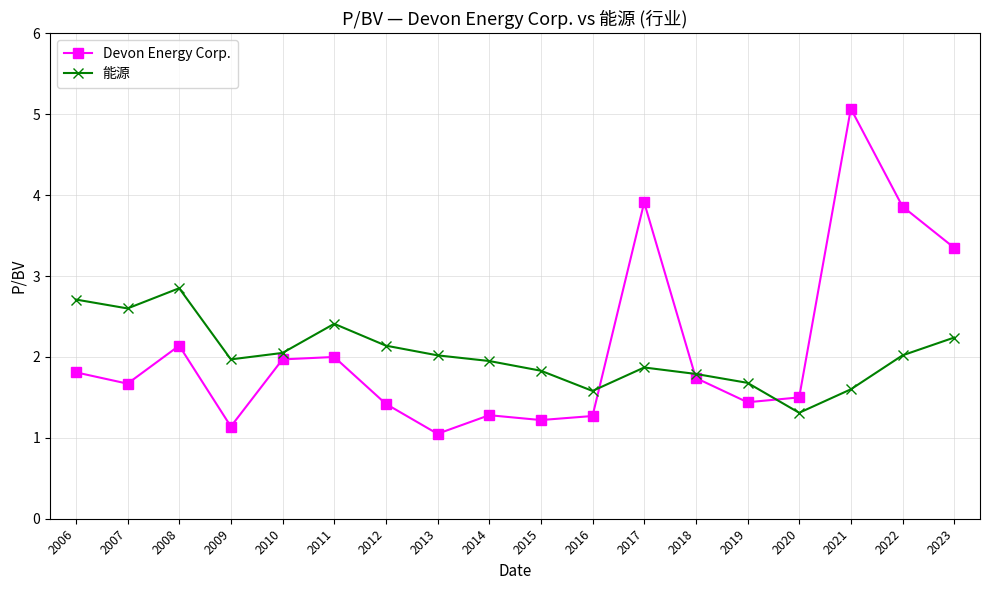

At which category does 能源 reach its first local valley?

2007